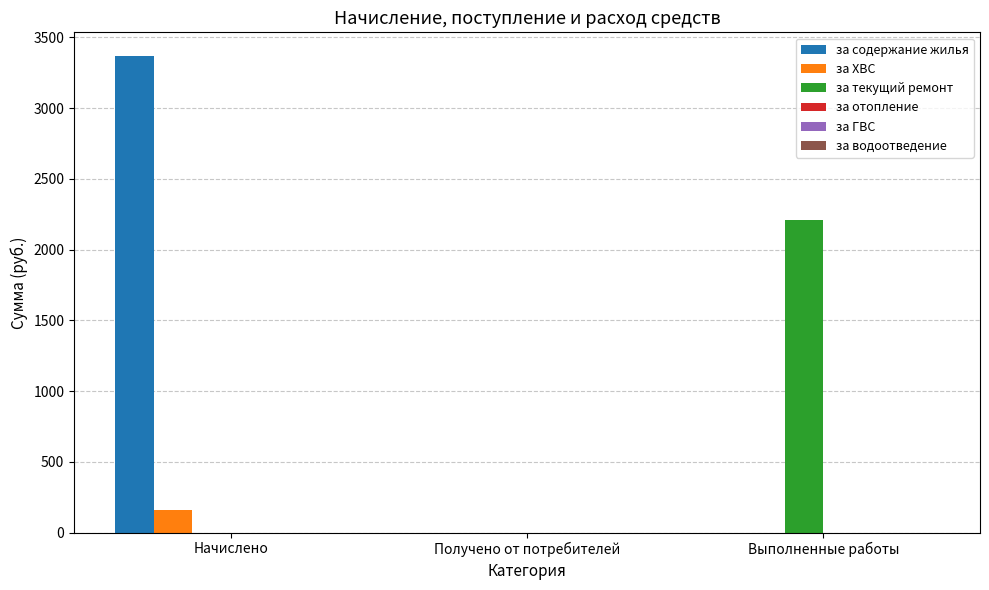

Are the bars horizontal?

No